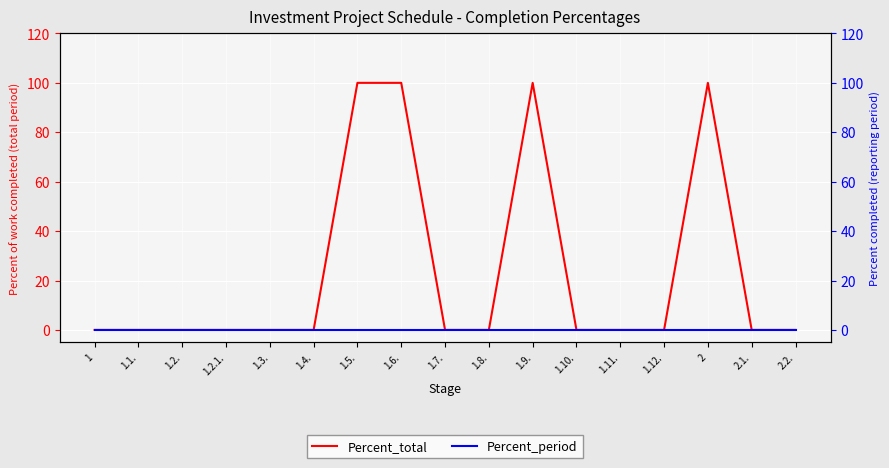

How many categories are shown in the chart?

17